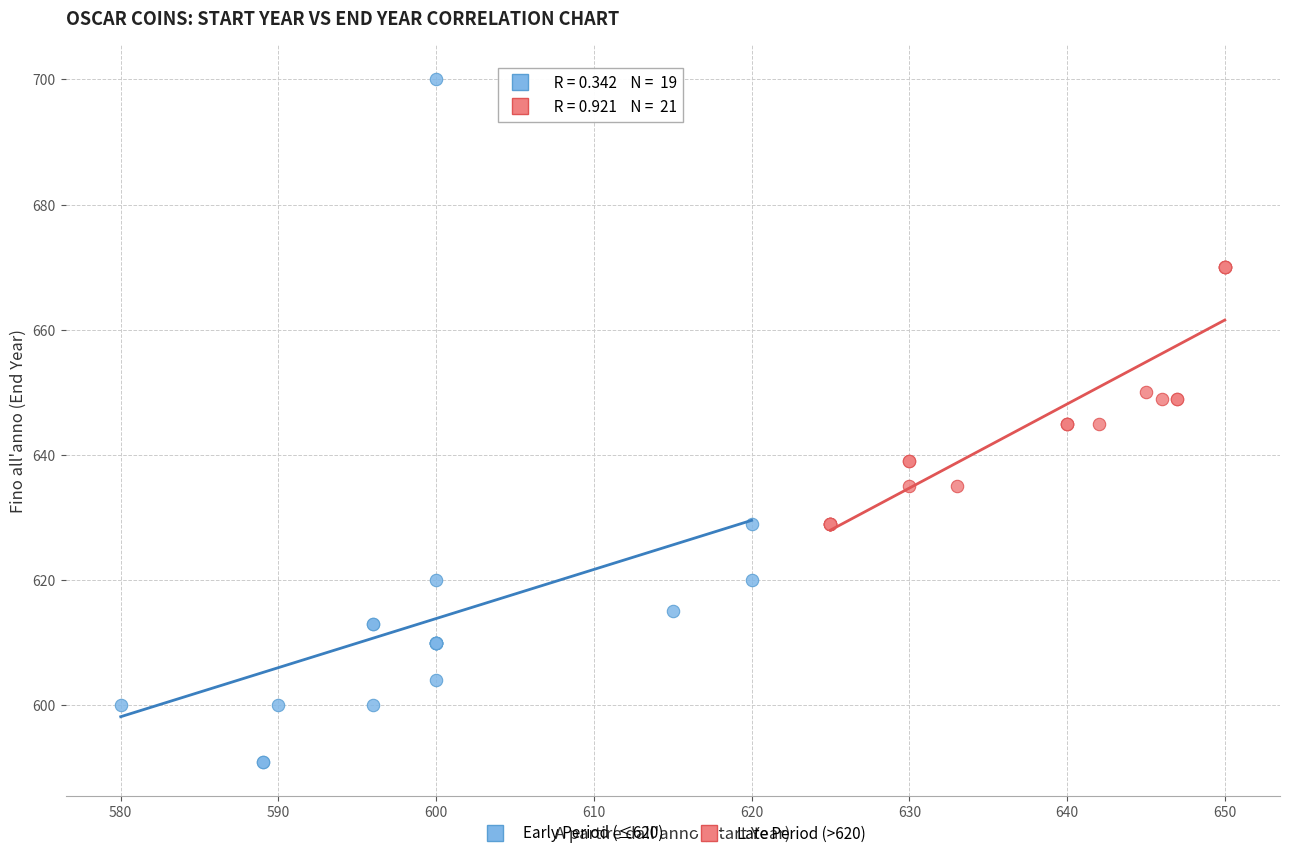

Which series reaches the minimum Y coordinate?

Early Period (≤620)